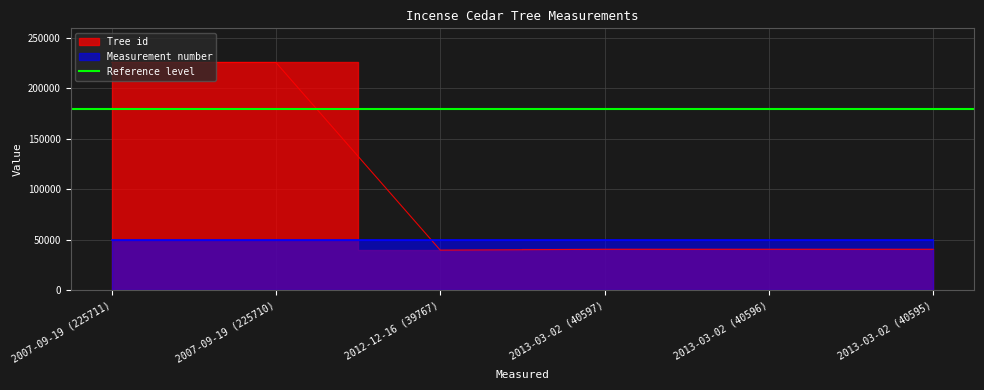

Reading right to left, list all the values displayed in this chart.

40595	40596	40597	39767	225710	225711